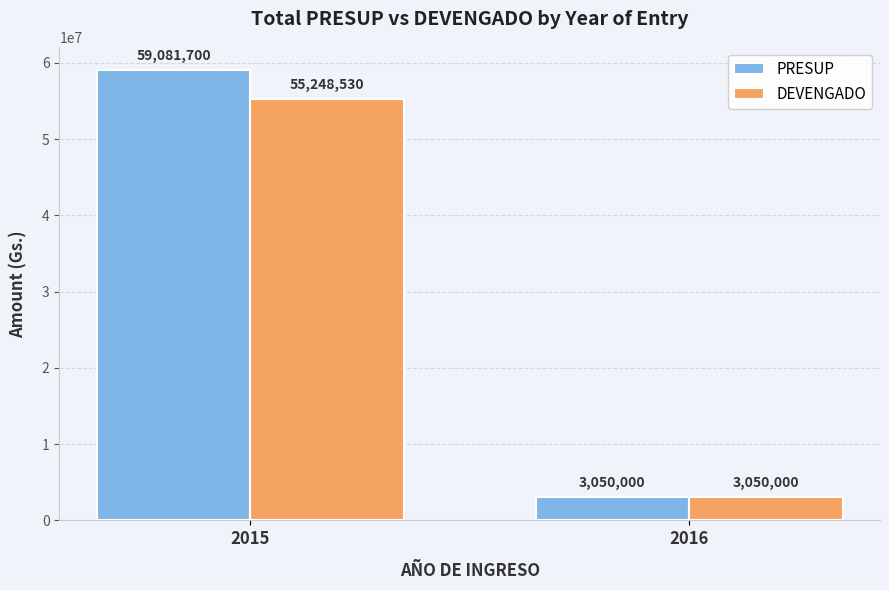

At which category does the chart reach its minimum across all series?

2016